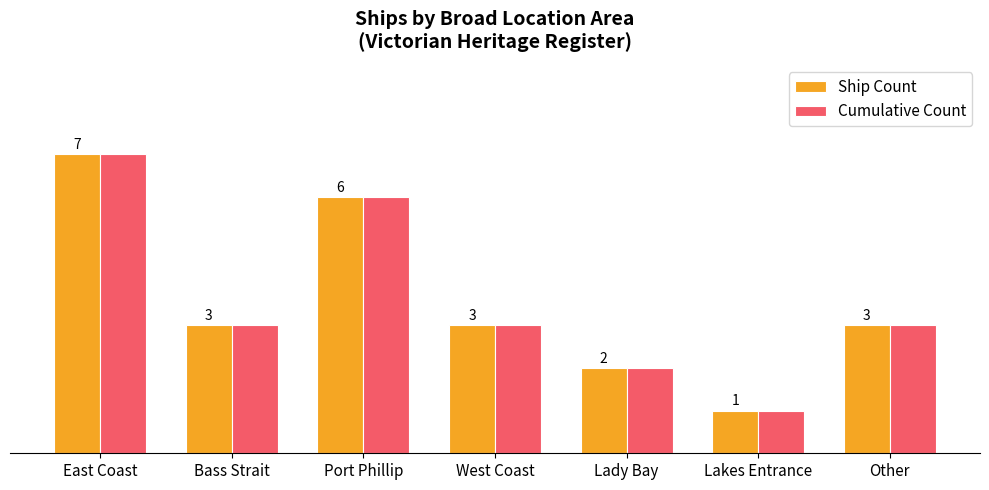

Which category has the highest value in the Cumulative Count series?

East Coast